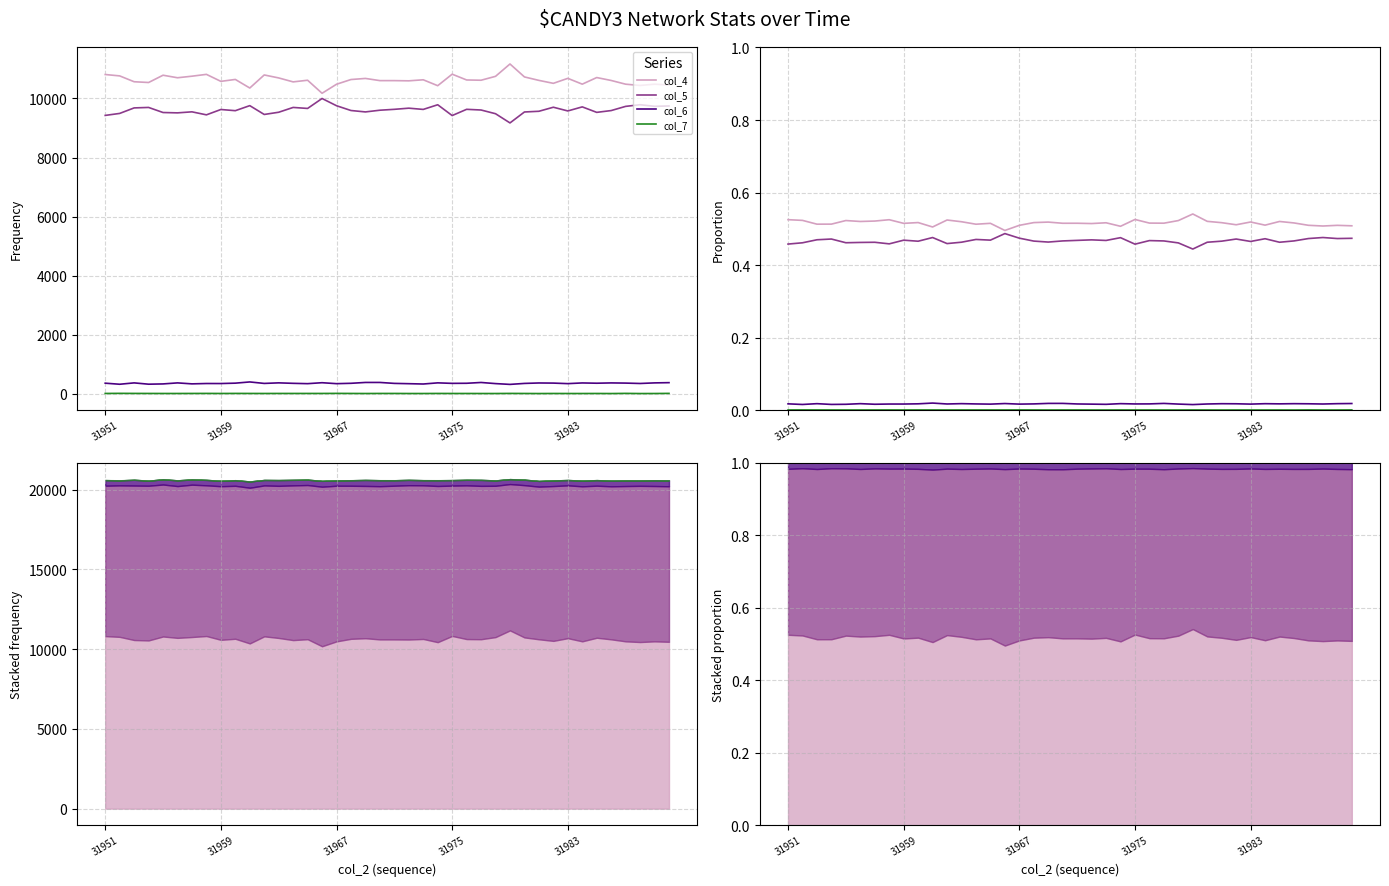

True or false: col_7 and col_6 cross at least once.

False